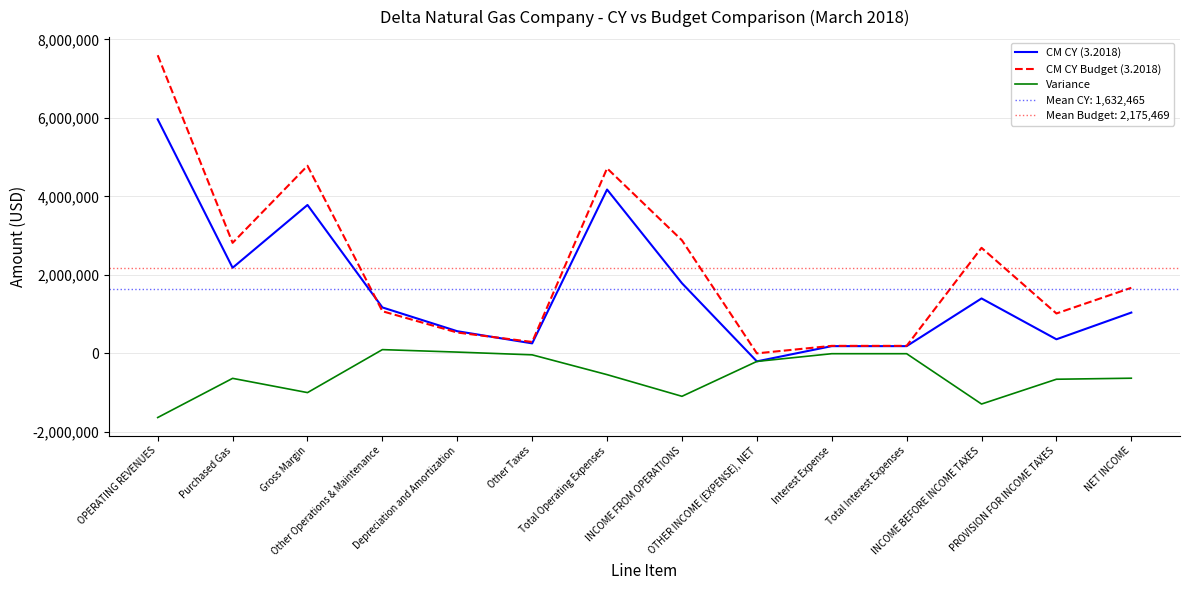

Between which two adjacent categories do CM CY Budget (3.2018) and CM CY (3.2018) first intersect?

Gross Margin and Other Operations & Maintenance